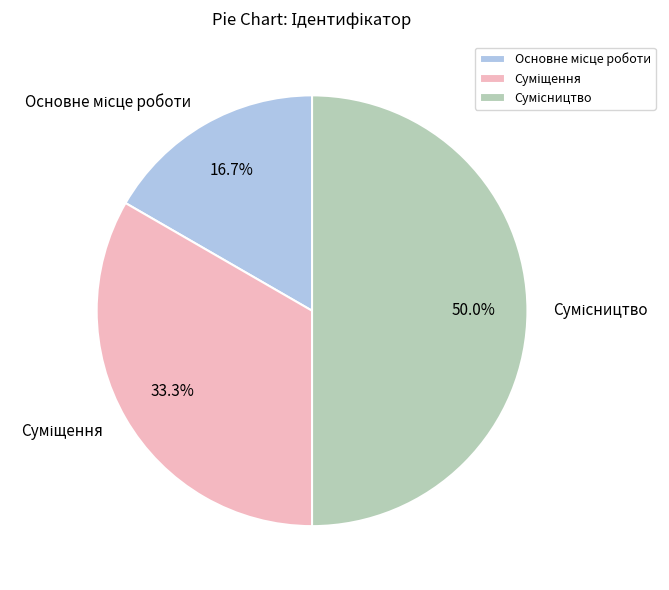

What is the smallest slice in the pie chart?

Основне місце роботи